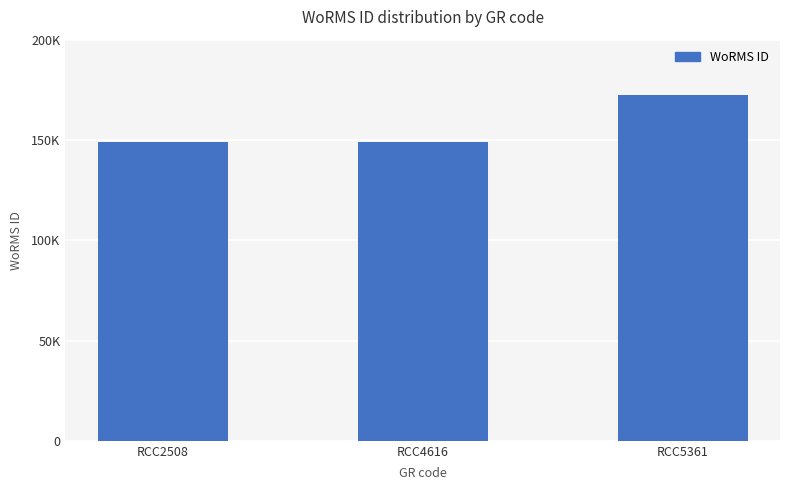

The value at RCC2508 is 240166. True or false?

False